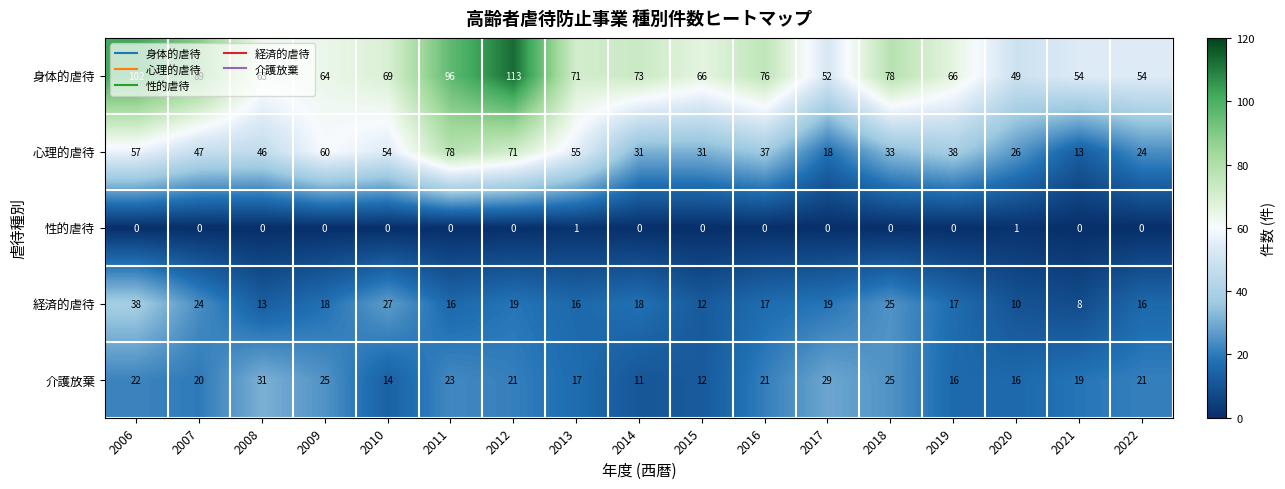

True or false: 心理的虐待 has a value of 55 at 2013.

True